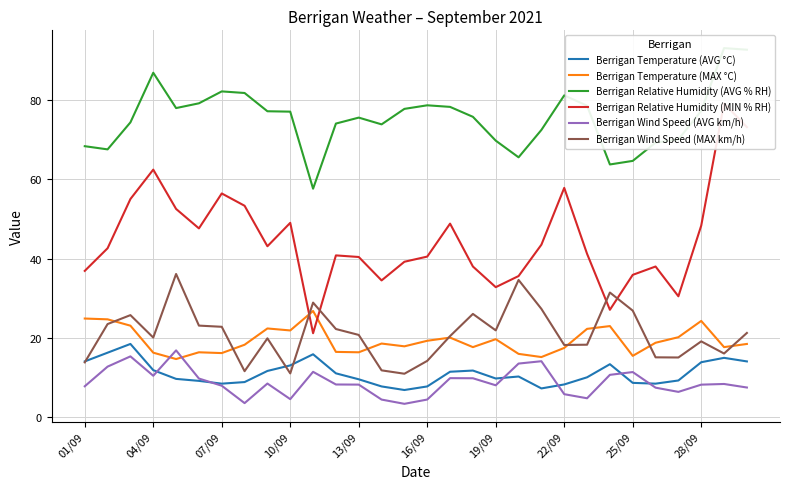

What is the value of the Berrigan Temperature (MAX °C) point at the 1st from the left?

24.9